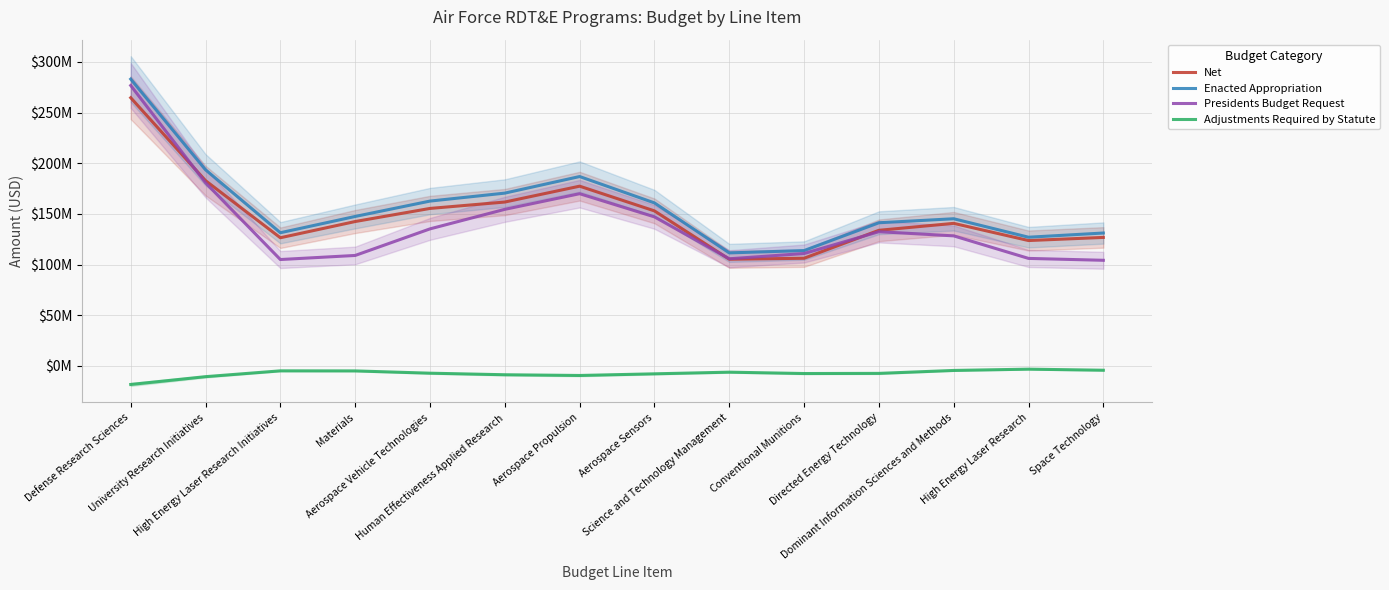

What is the label of the 7th point from the left?

Aerospace Propulsion